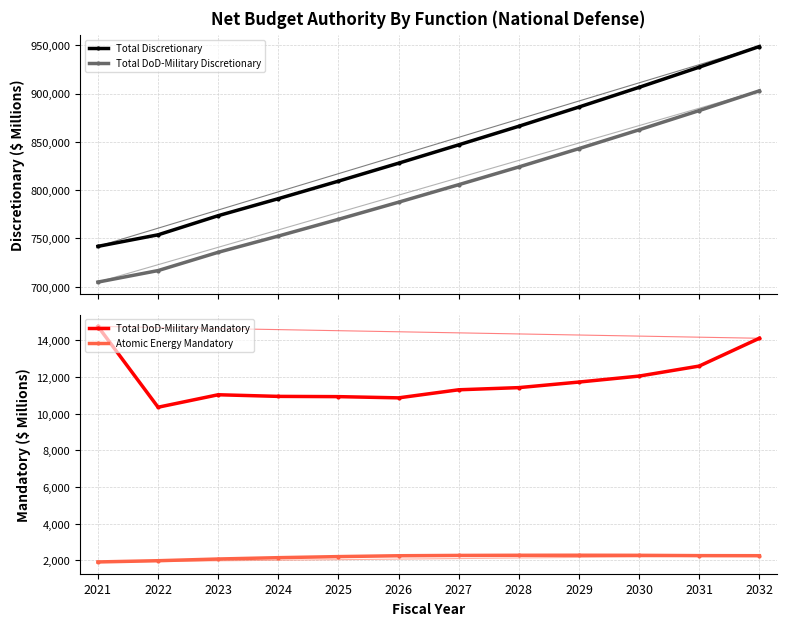

At which label does Total DoD-Military Discretionary reach its minimum?

2021